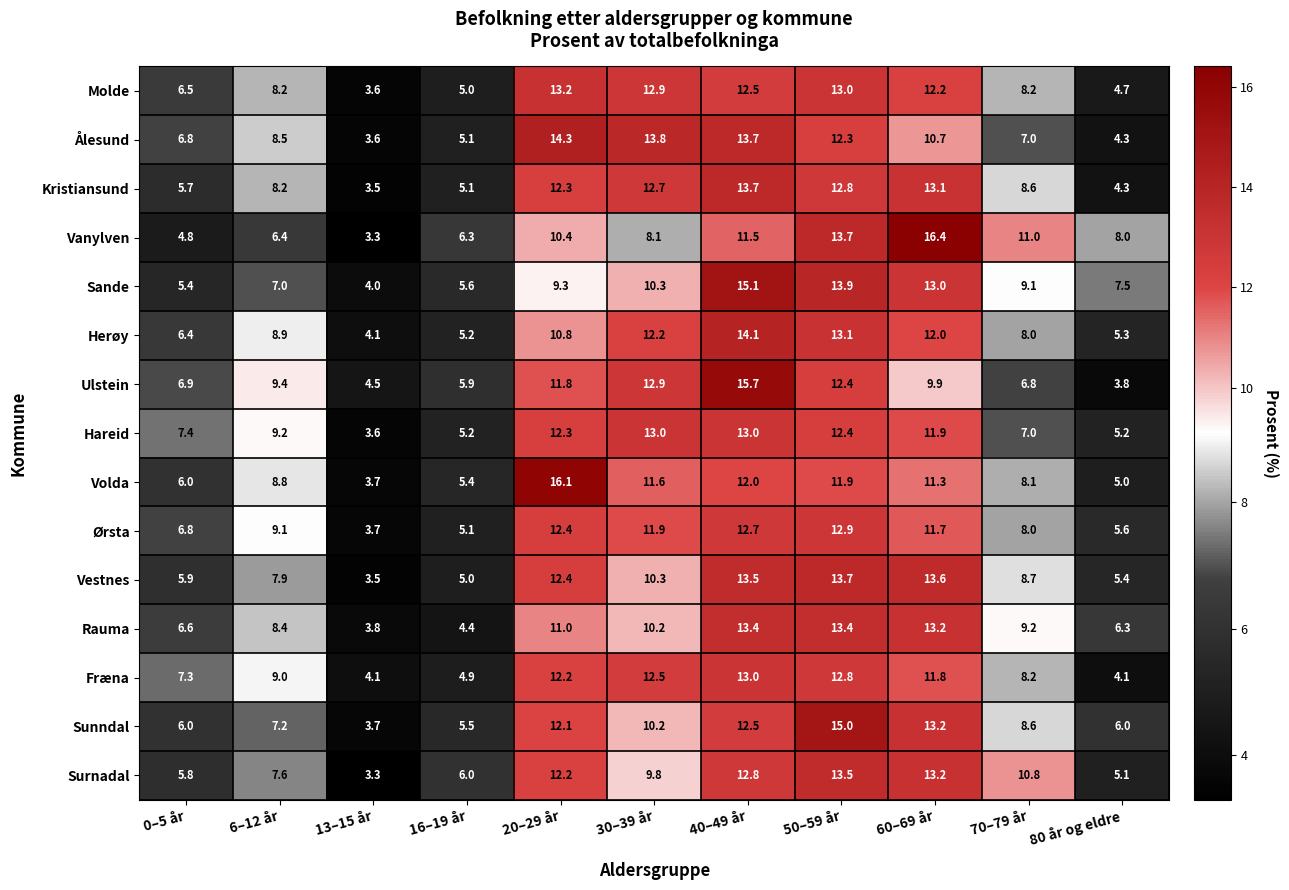

How many categories are shown in the chart?

11